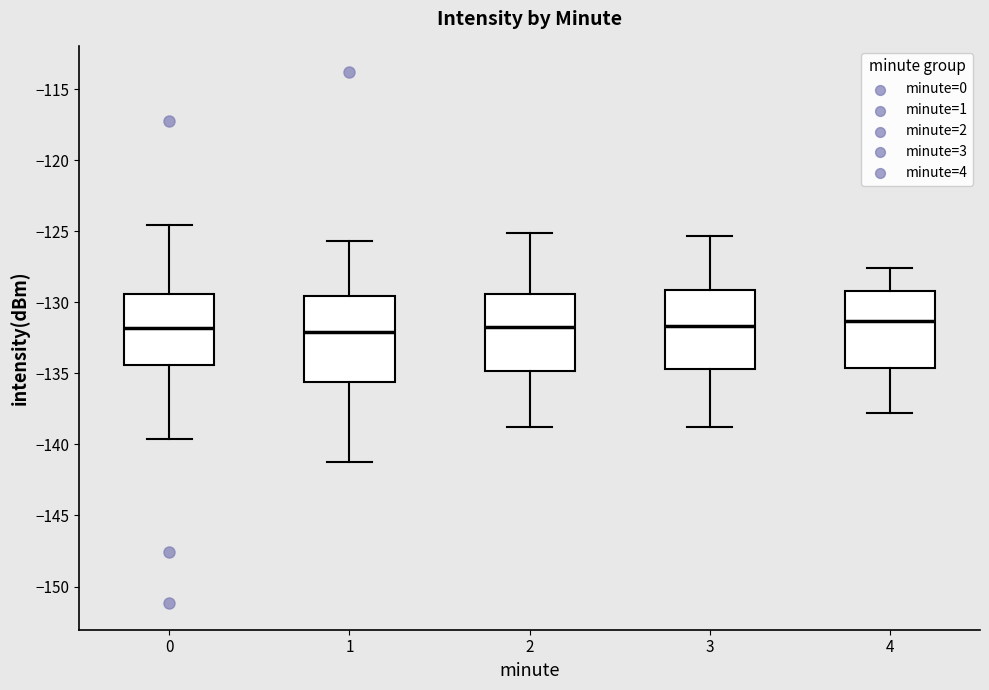

Reading left to right, transcribe this box plot: for each box, give where its median line is, the range the box spans, and where its two whiskers end, as read against the y-axis. The values are not printed on the chart, so give them approximately, as read against the axis.

0: median -132.0, box -134.5 to -129.5, whiskers -139.5 to -124.5
1: median -132.0, box -135.5 to -129.5, whiskers -141.0 to -125.5
2: median -131.5, box -135.0 to -129.5, whiskers -139.0 to -125.0
3: median -131.5, box -134.5 to -129.0, whiskers -139.0 to -125.5
4: median -131.5, box -134.5 to -129.0, whiskers -138.0 to -127.5